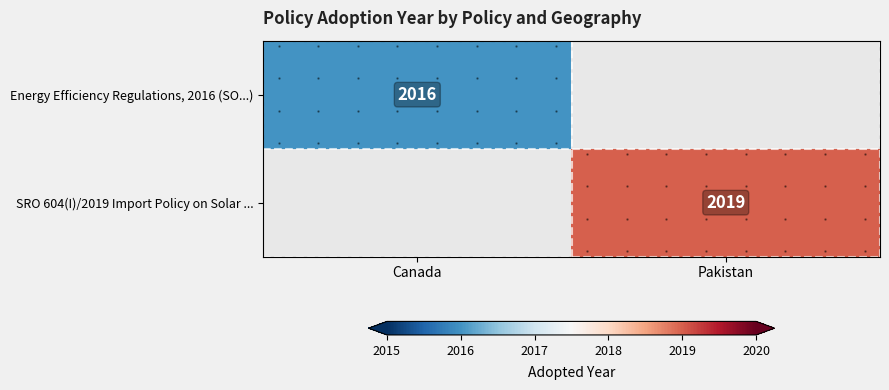

Rank the categories by SRO 604(I)/2019 Import Policy on Solar ... value from highest to lowest.

Canada, Pakistan